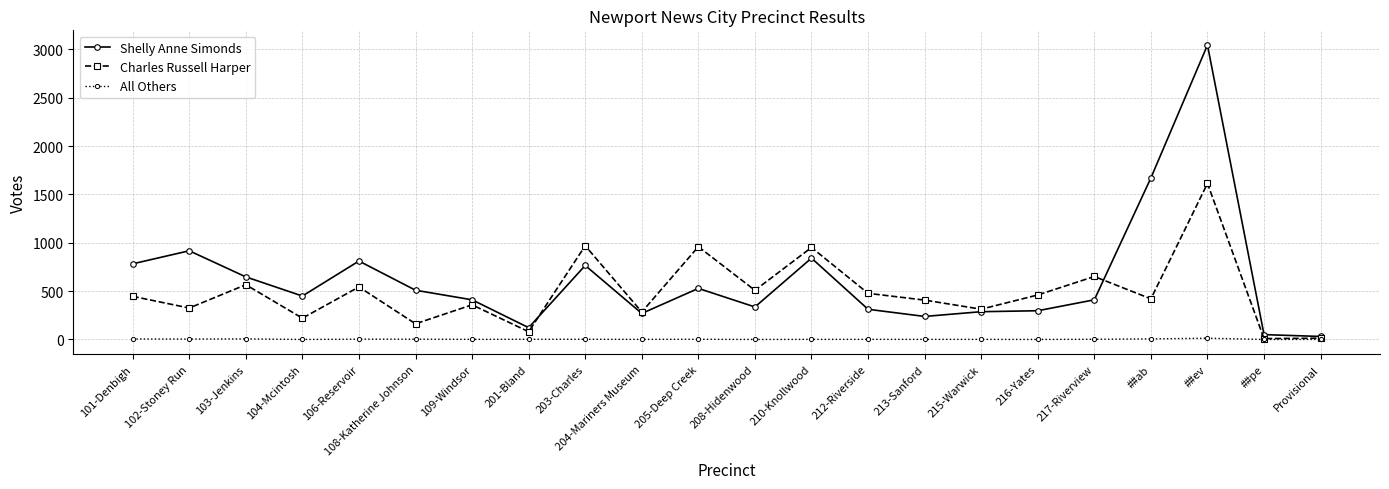

What is the label of the 9th point from the right?

212-Riverside